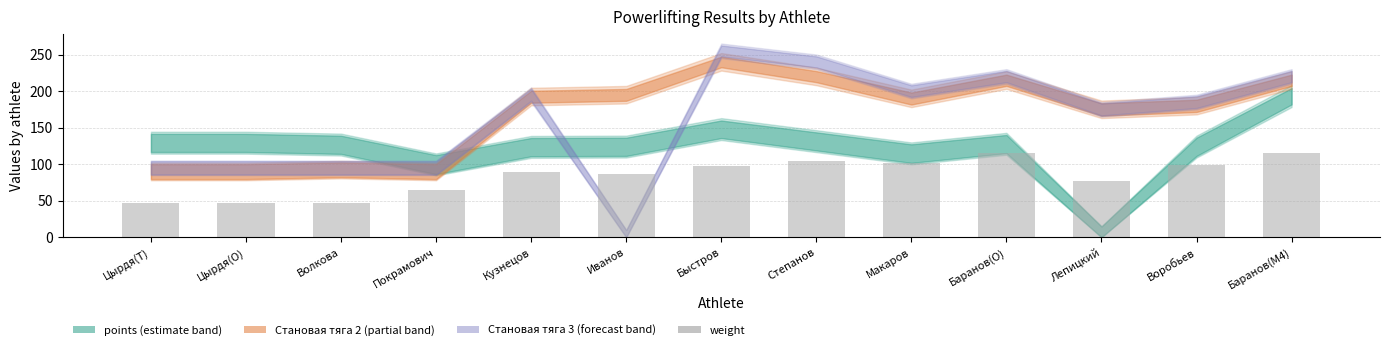

What position from the right is Кузнецов?

9